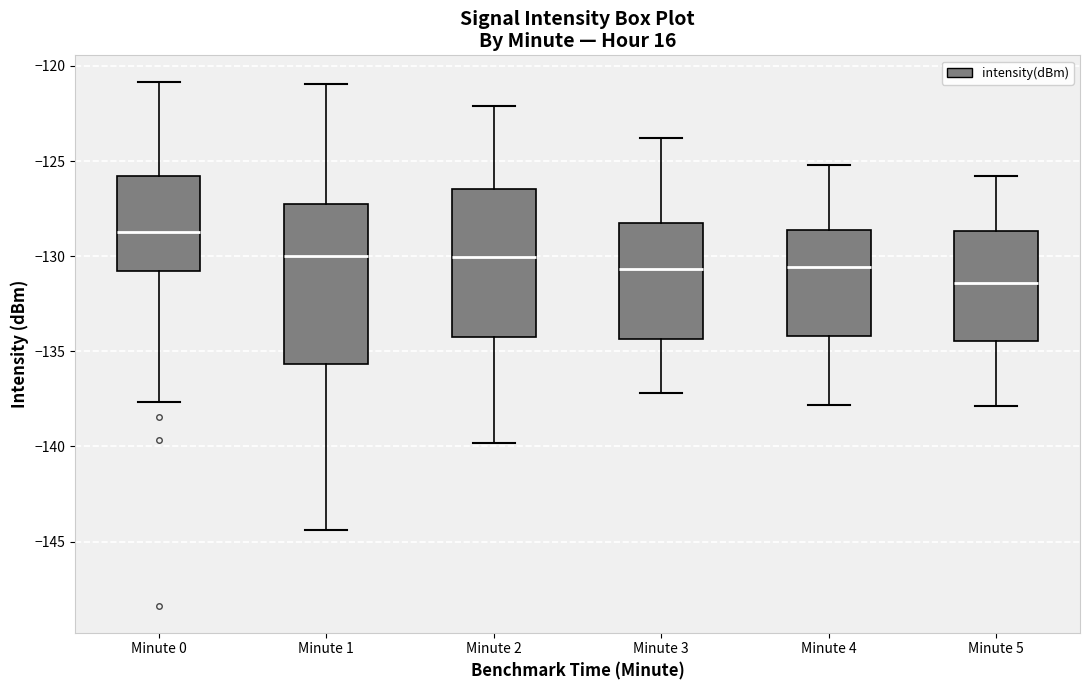

Reading left to right, read every box against the y-axis: the position of its median line, the range the box covers, and the ends of its whiskers. The values are not printed on the chart, so give them approximately, as read against the axis.

Minute 0: median -128.5, box -131.0 to -126.0, whiskers -137.5 to -121.0
Minute 1: median -130.0, box -135.5 to -127.5, whiskers -144.5 to -121.0
Minute 2: median -130.0, box -134.0 to -126.5, whiskers -140.0 to -122.0
Minute 3: median -130.5, box -134.5 to -128.0, whiskers -137.0 to -124.0
Minute 4: median -130.5, box -134.0 to -128.5, whiskers -138.0 to -125.0
Minute 5: median -131.5, box -134.5 to -128.5, whiskers -138.0 to -126.0